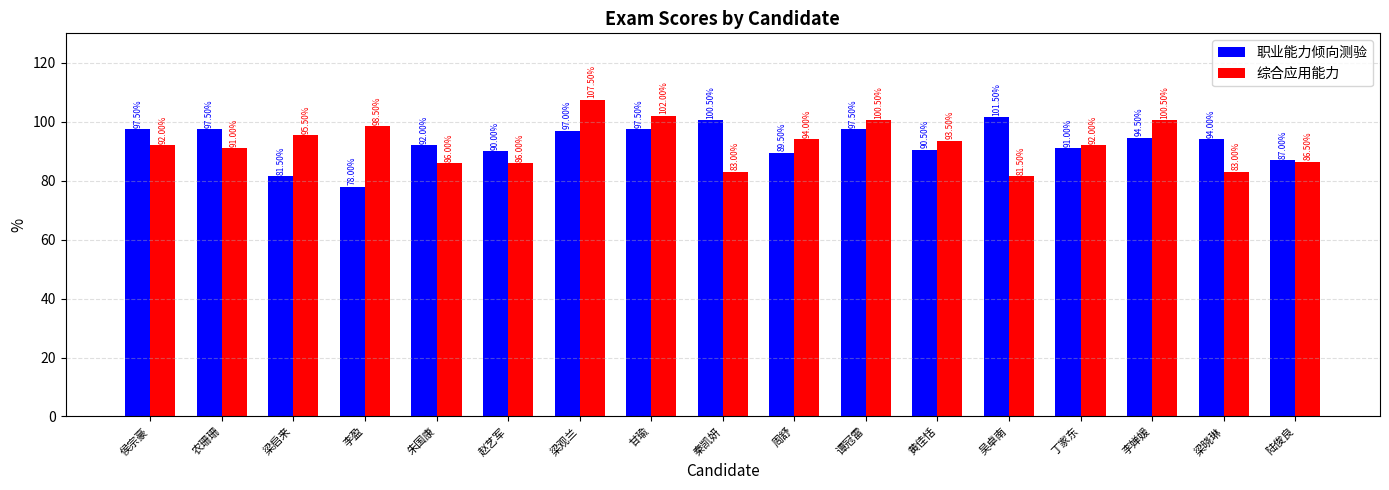

What position from the right is 秦凯妍?

9